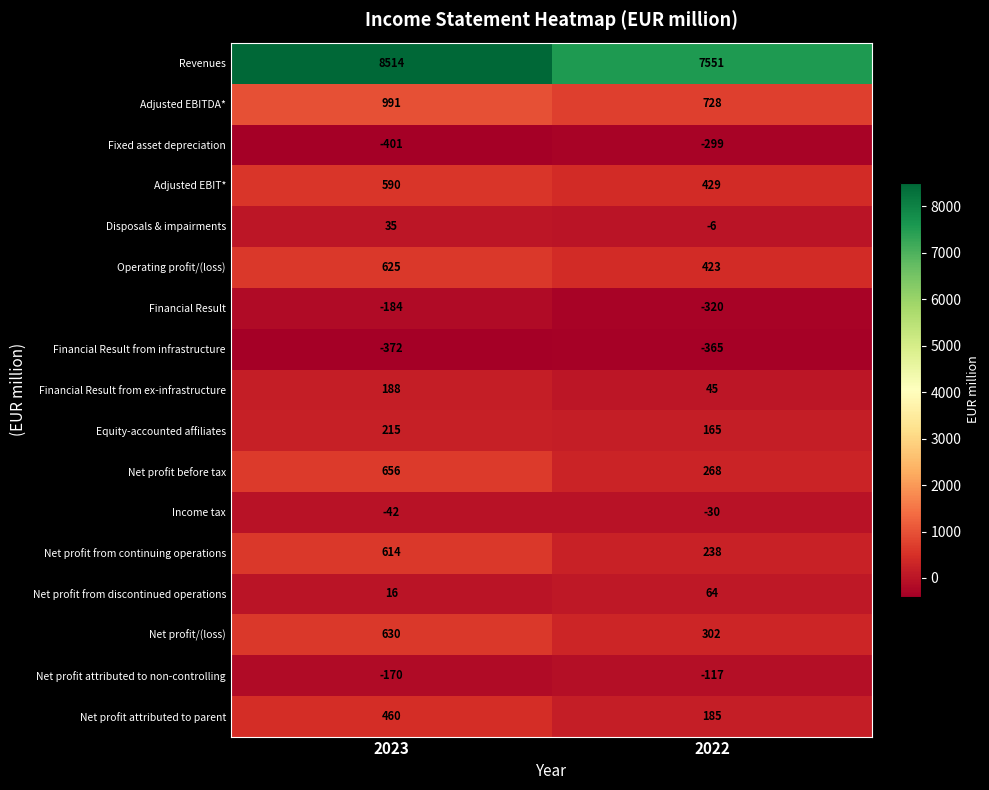

At which category does the chart reach its minimum across all series?

2023